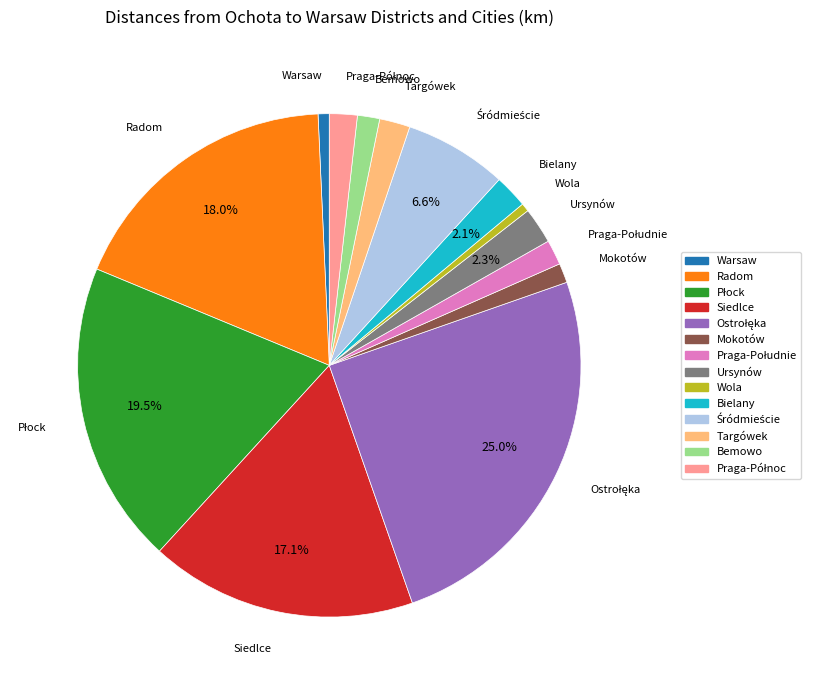

To the nearest percent, what portion does Ursynów represent?

2%